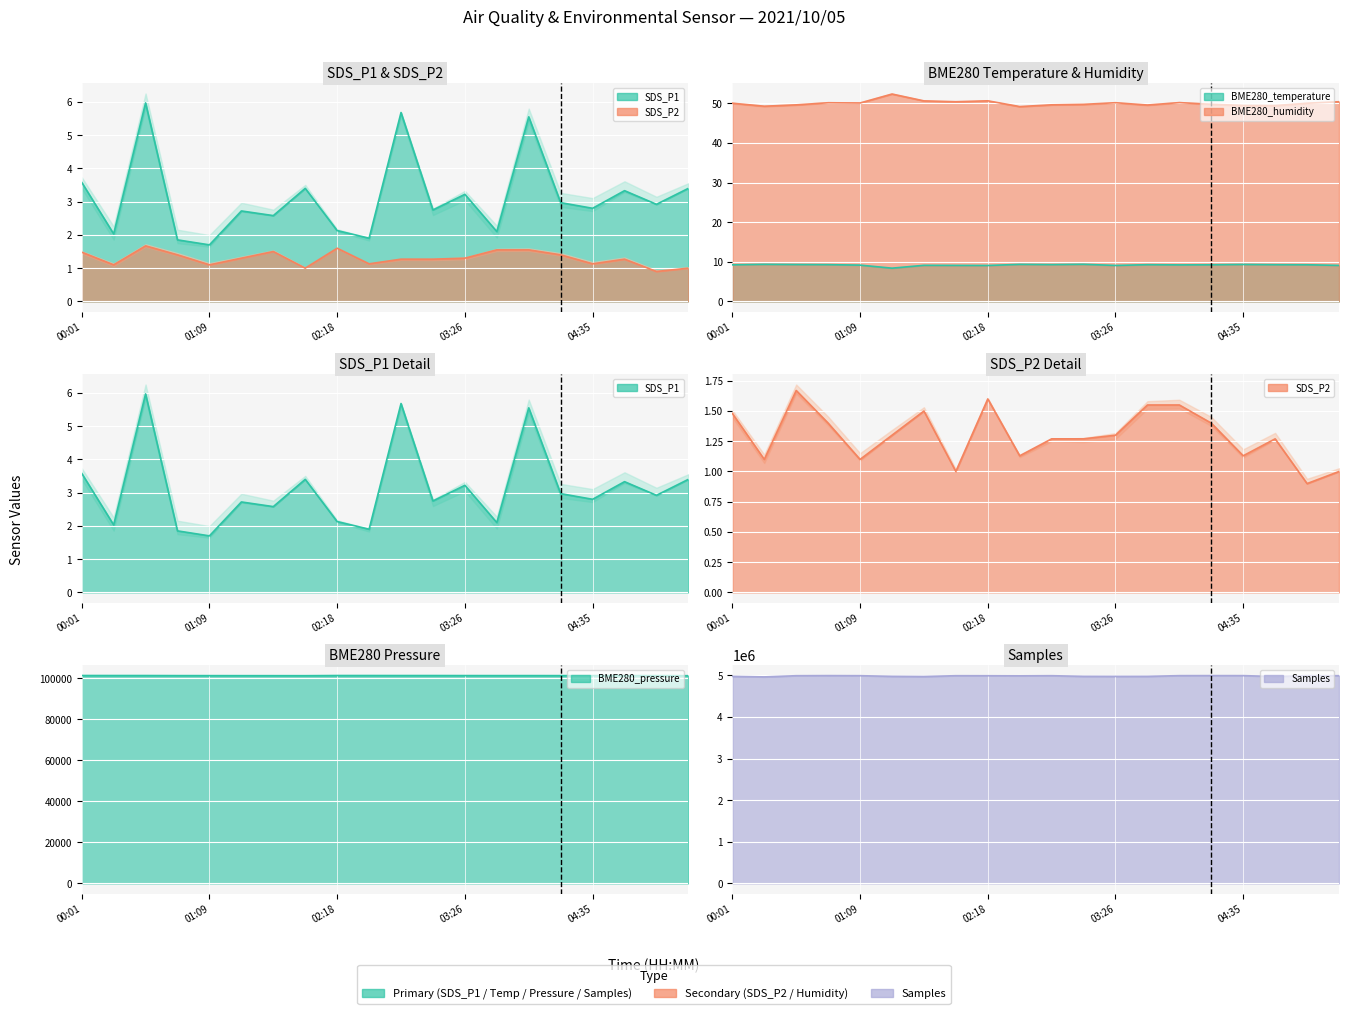

Which has a higher value, 01:09 or 00:52?

00:52